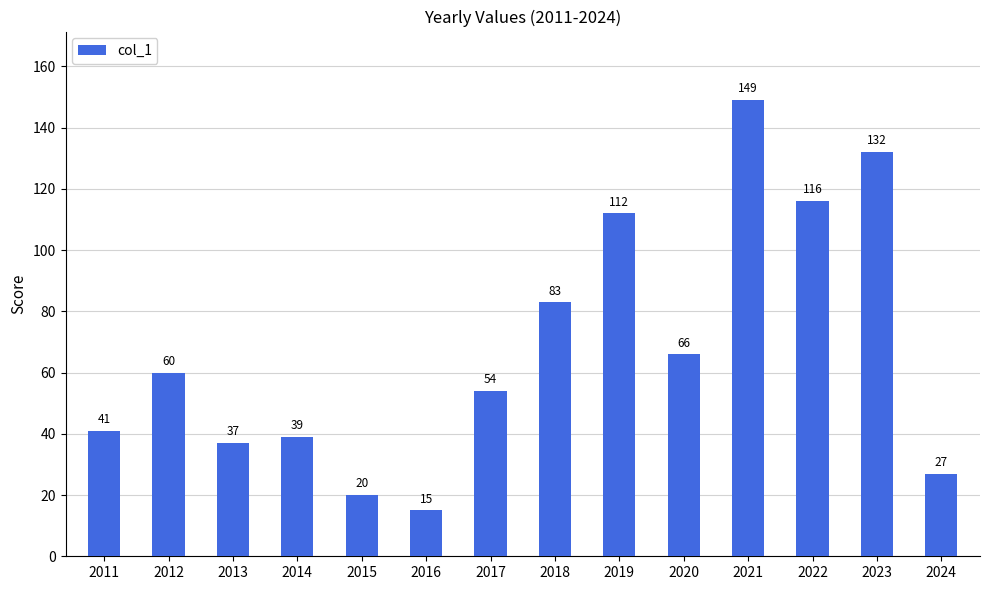

Rank the categories by value from highest to lowest.

2021, 2023, 2022, 2019, 2018, 2020, 2012, 2017, 2011, 2014, 2013, 2024, 2015, 2016